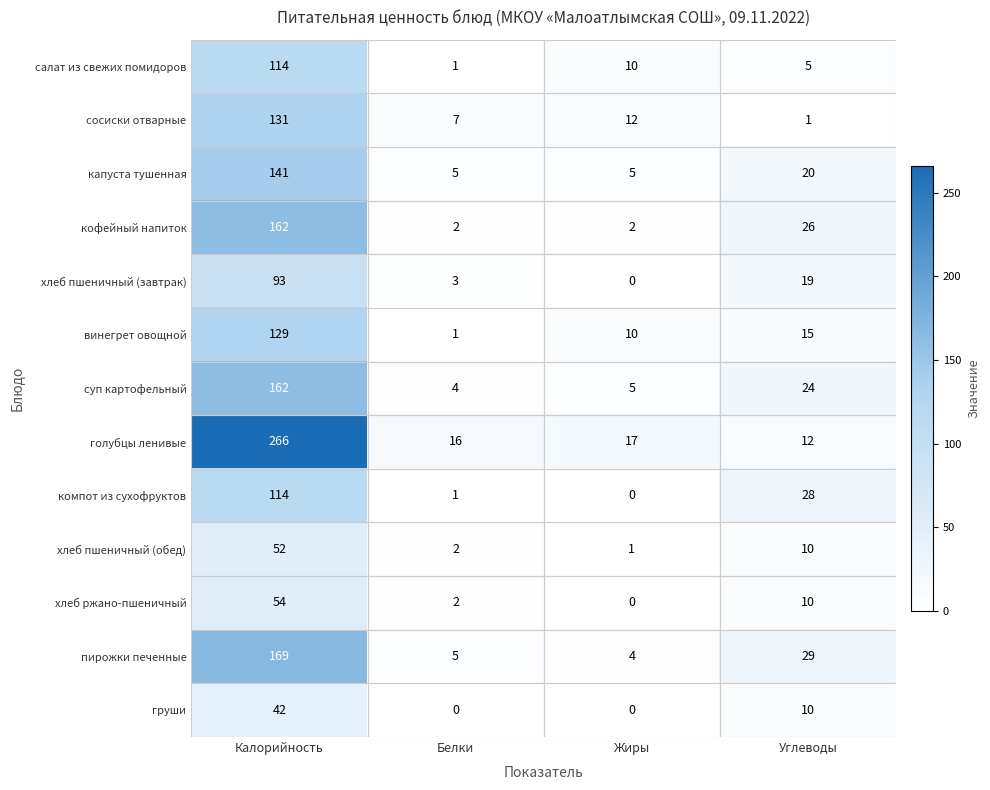

Which series changed the most between Белки and Углеводы?

компот из сухофруктов